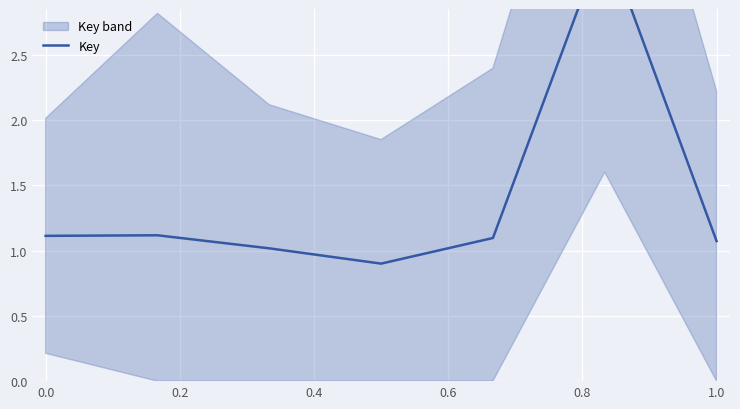

What is the label of the 5th point from the left?

0.6